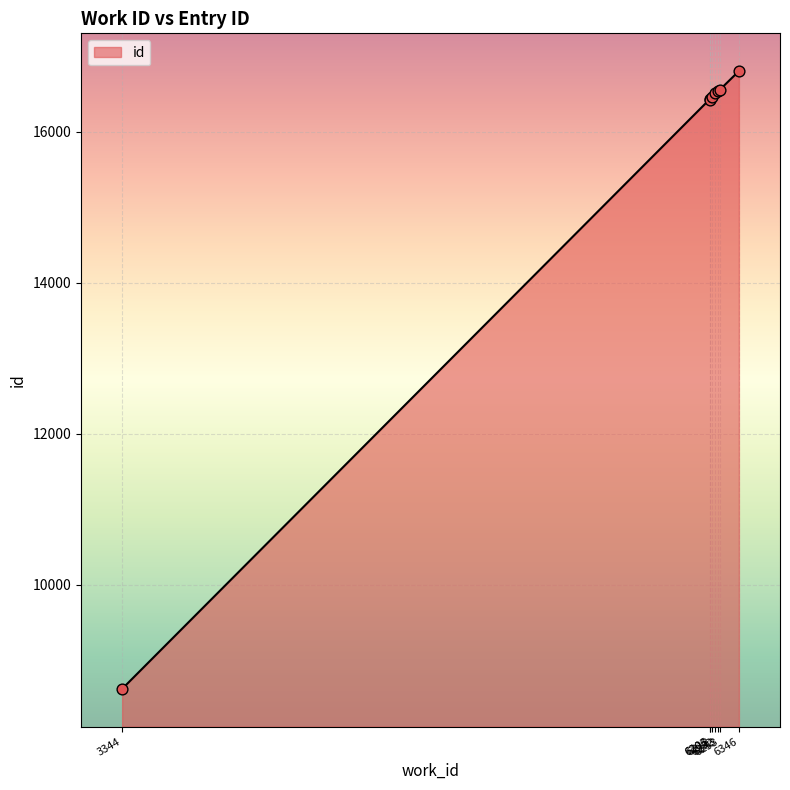

Approximately how many times larger is the value at 6346 compared to 6203?

1.0